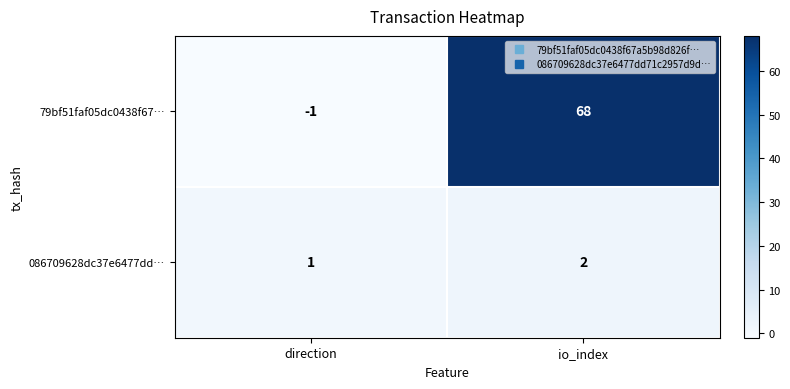

At which category is the sum across all series the highest?

io_index